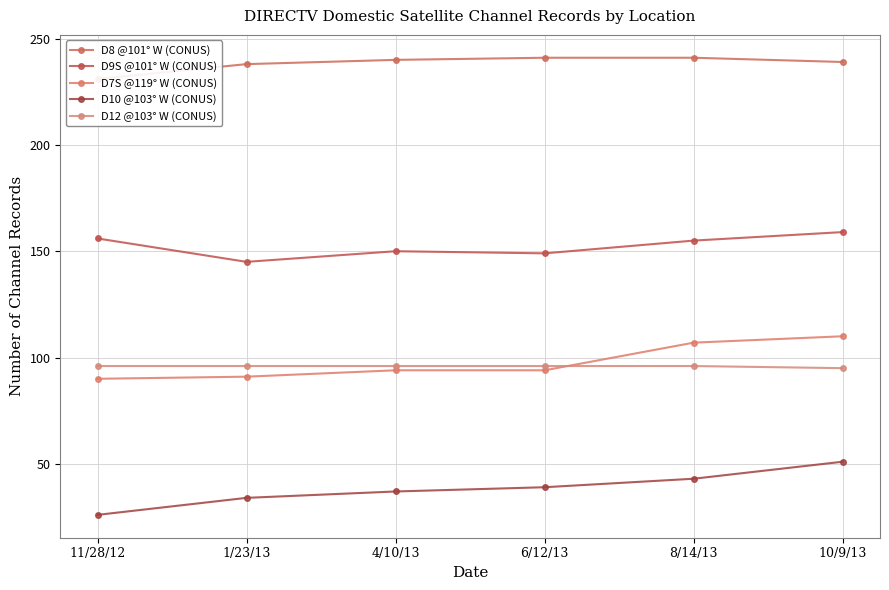

Reading right to left, list all the values displayed in this chart.

D8 @101° W (CONUS): 239	241	241	240	238	231
D9S @101° W (CONUS): 159	155	149	150	145	156
D7S @119° W (CONUS): 110	107	94	94	91	90
D10 @103° W (CONUS): 51	43	39	37	34	26
D12 @103° W (CONUS): 95	96	96	96	96	96